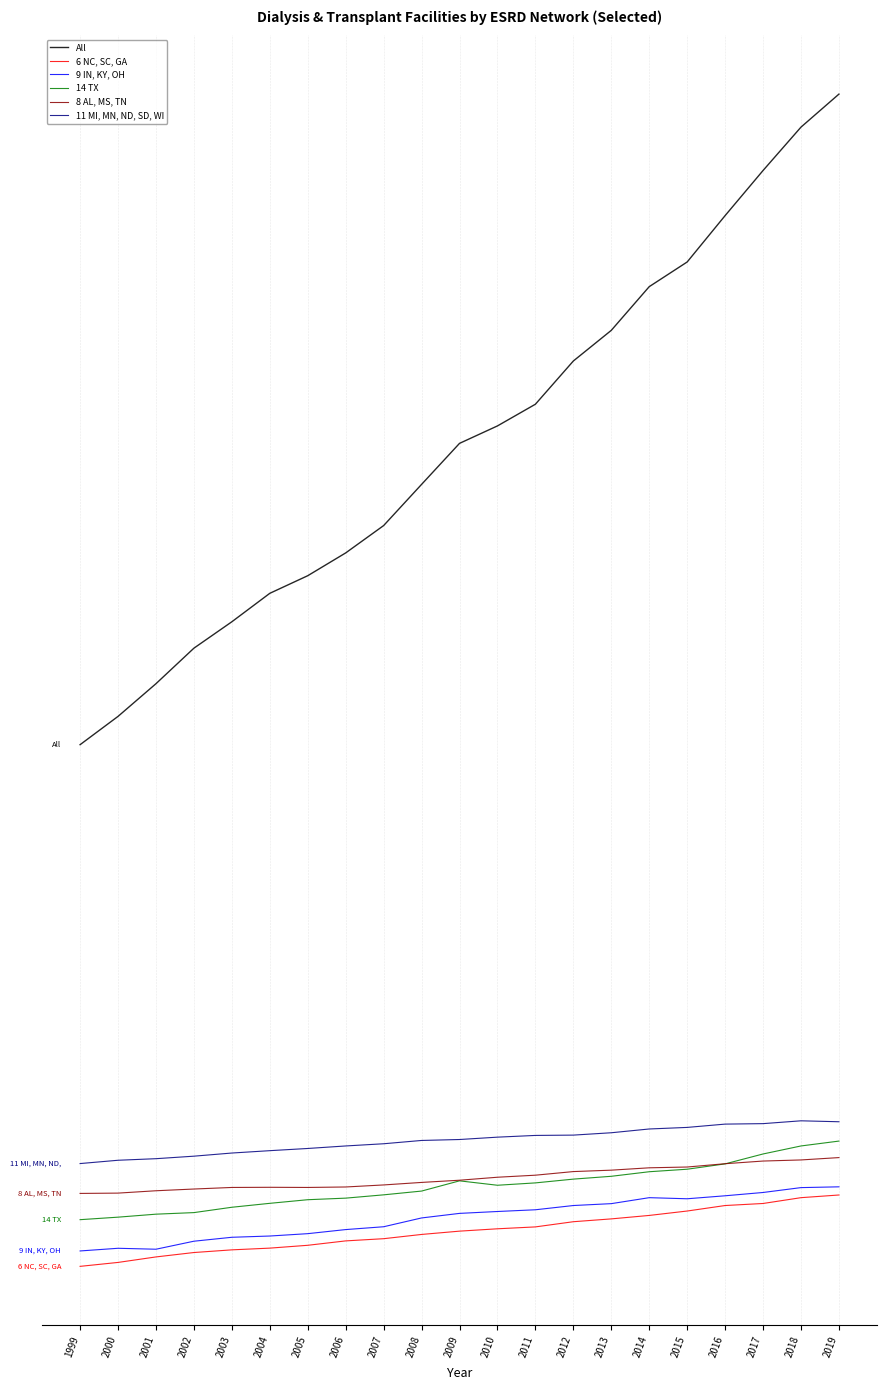

True or false: 9 IN, KY, OH has a value of 923 at 2013.

True